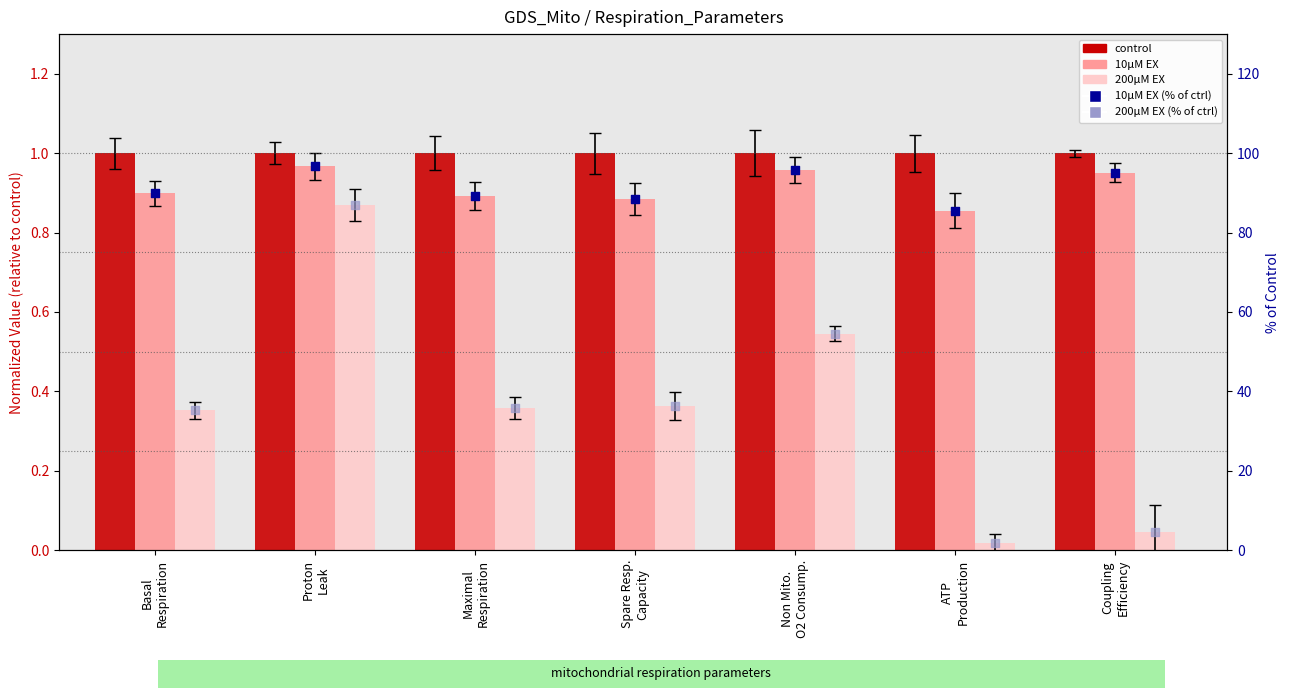

Which series has the largest Y range (max minus min)?

200μM EX (% of ctrl)